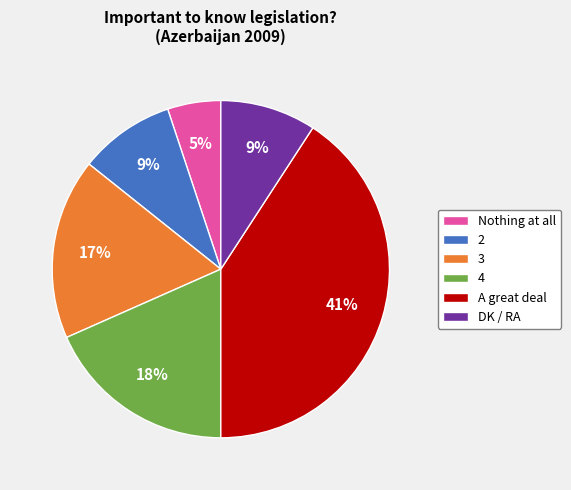

Is the sum of 4 and 2 greater than half?

No